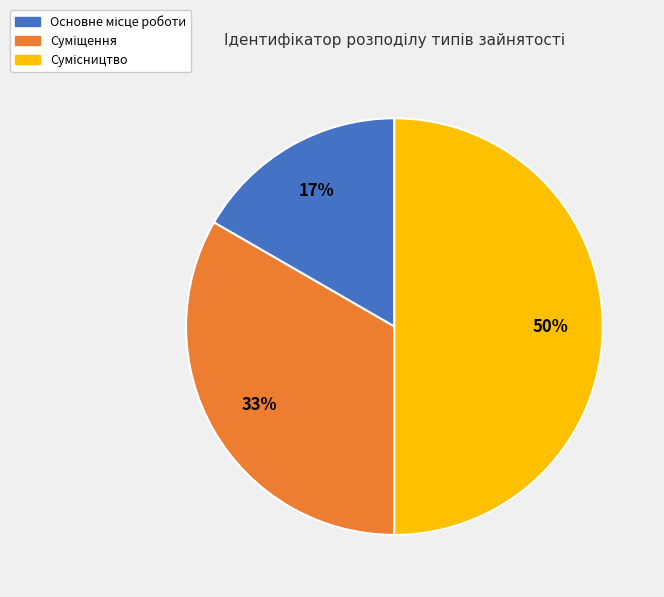

To the nearest percent, what is the difference between the largest and smallest slice percentages?

33%